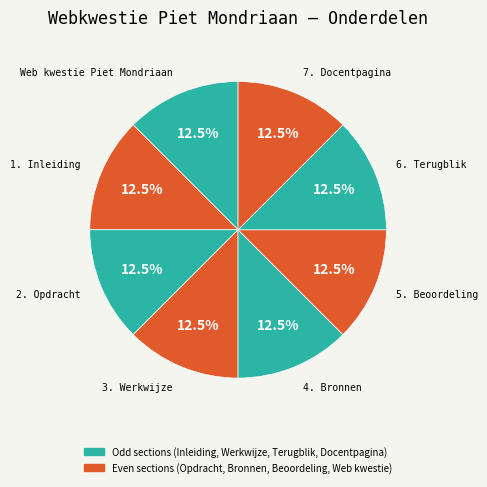

How many segments does this pie chart have?

8